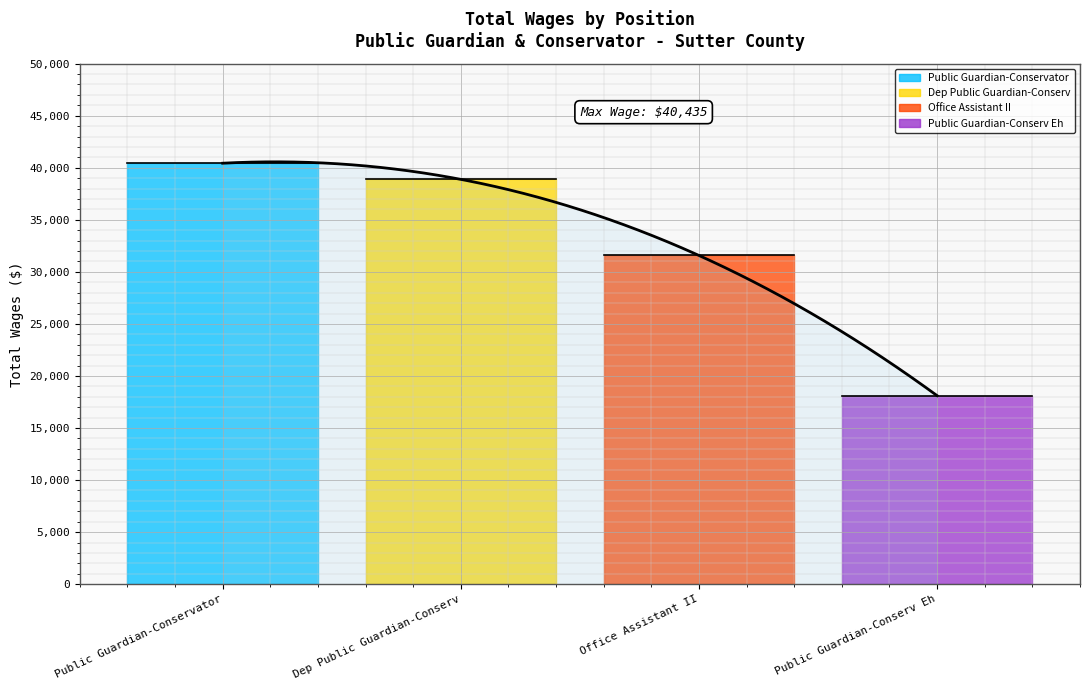

What is the smallest value displayed?

18109.0